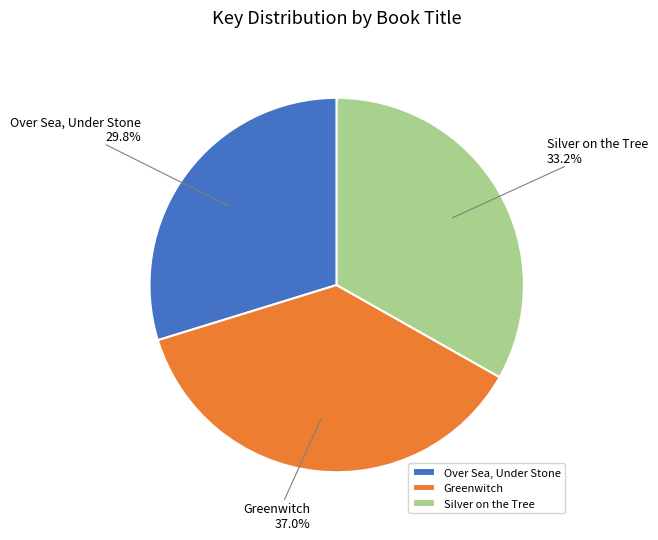

Does any single category account for the majority?

No